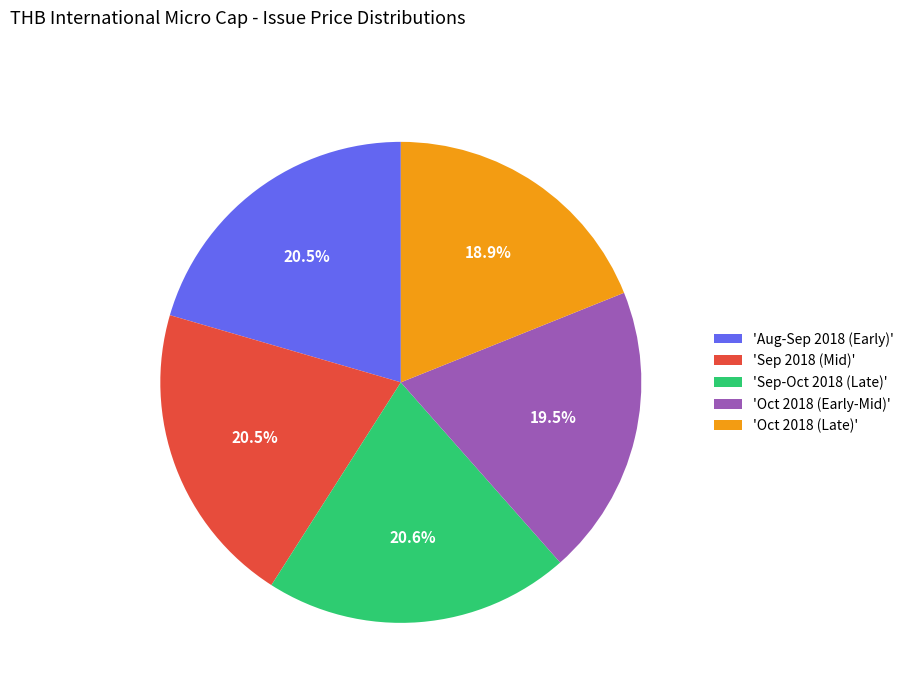

How much of the chart is everything except 'Aug-Sep 2018 (Early)'?

79.5%